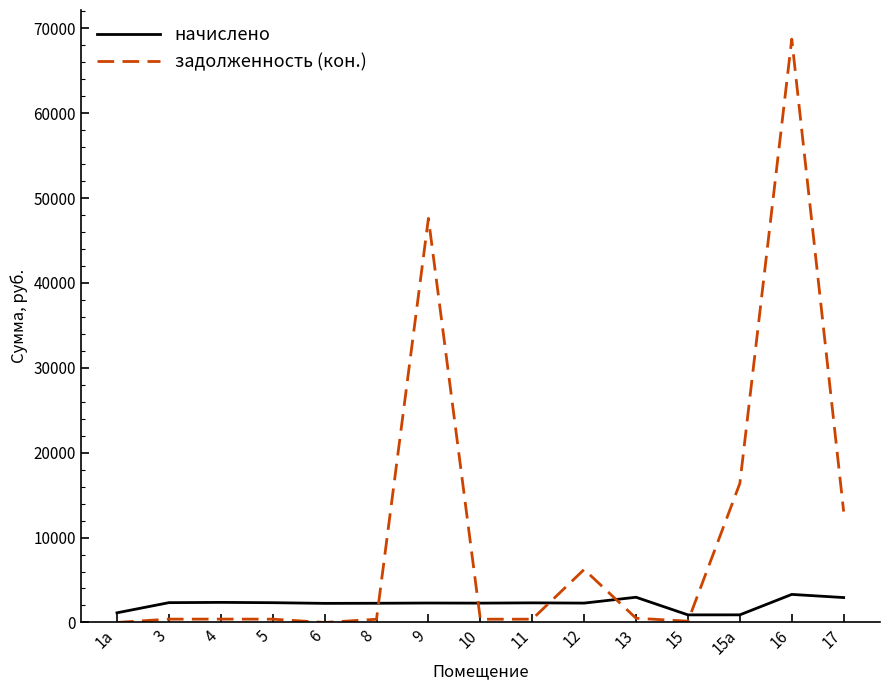

The value of начислено at 17 is 2931.8. True or false?

True